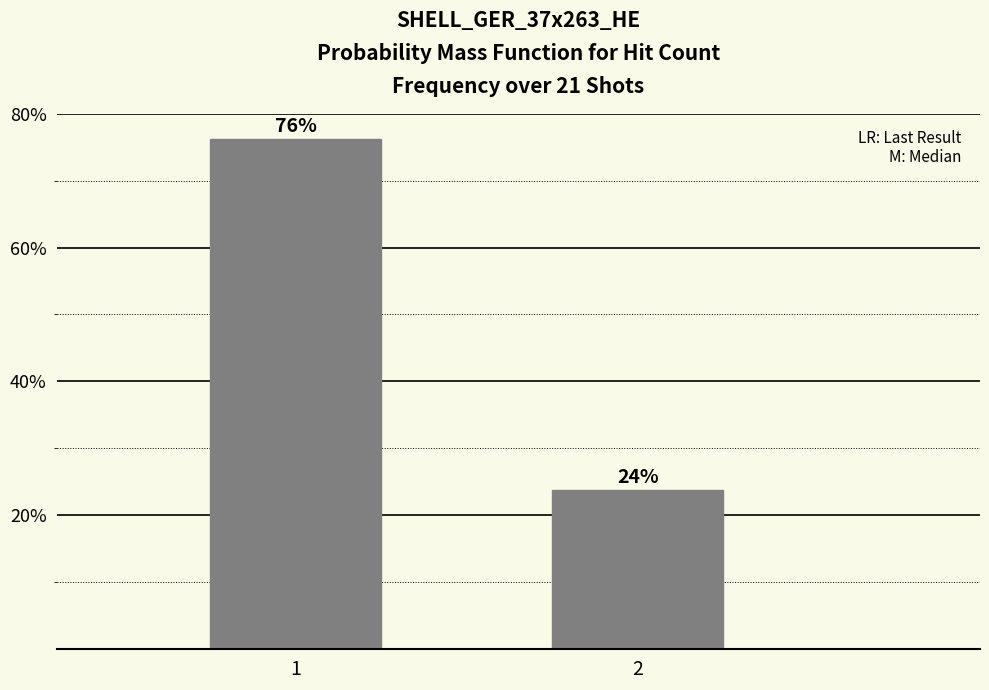

The chart shows a value of 76.2 at 1. True or false?

True